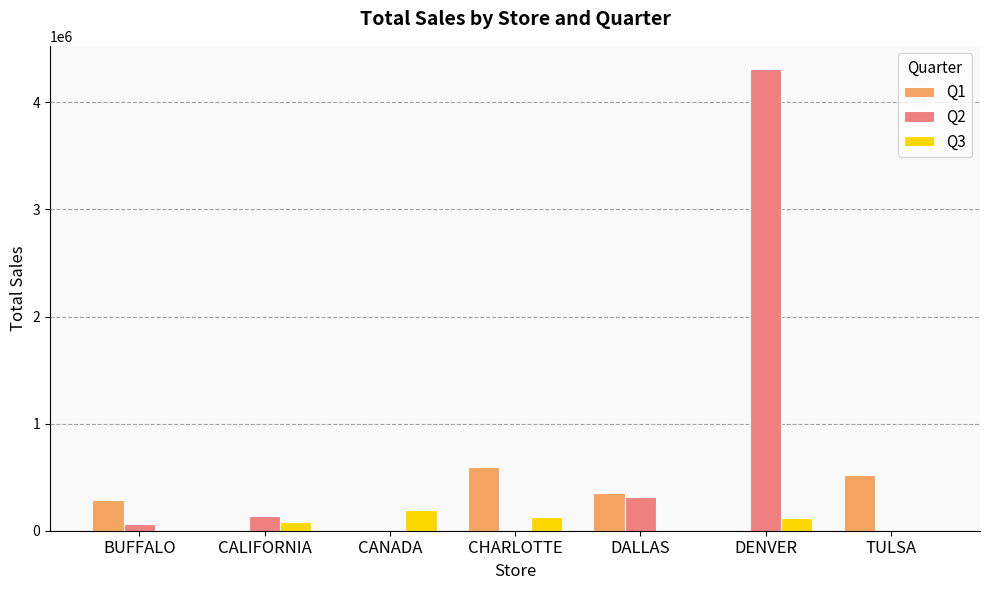

How many data points does each series have?

7